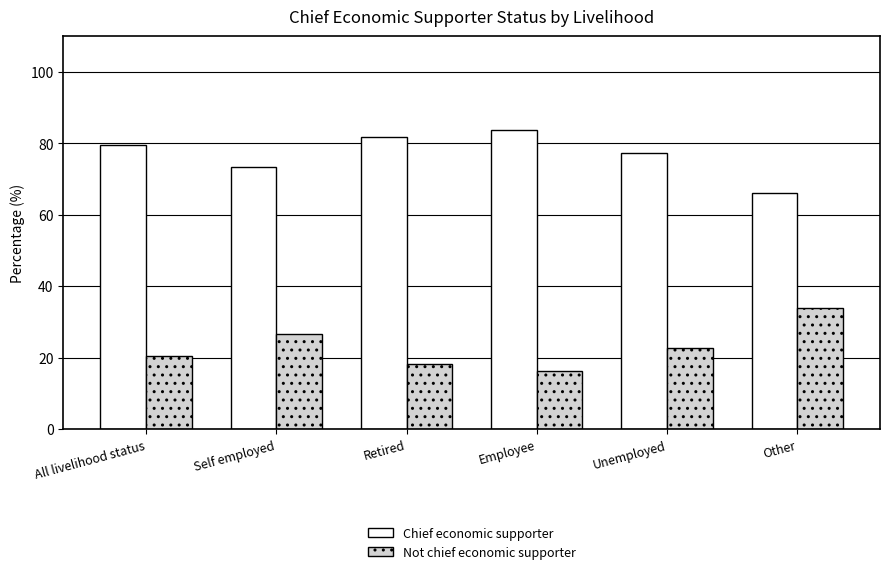

List the labels in order of Not chief economic supporter value, largest first.

Other, Self employed, Unemployed, All livelihood status, Retired, Employee